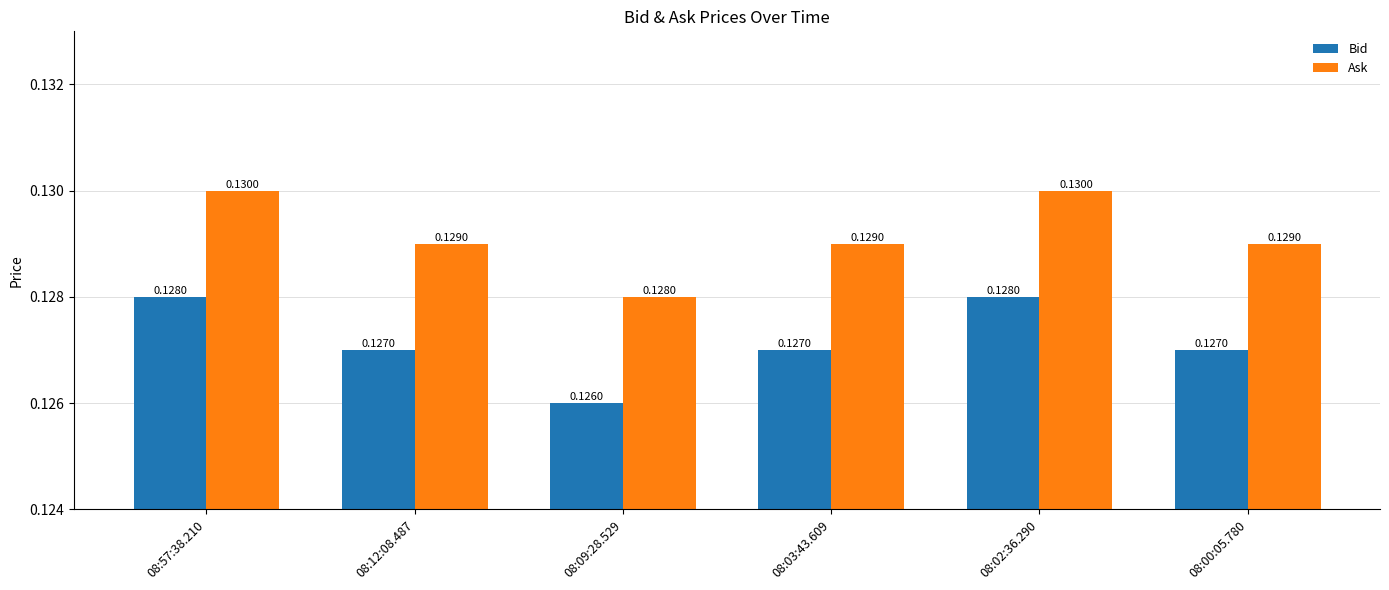

What is the sum of all Ask values?

0.8